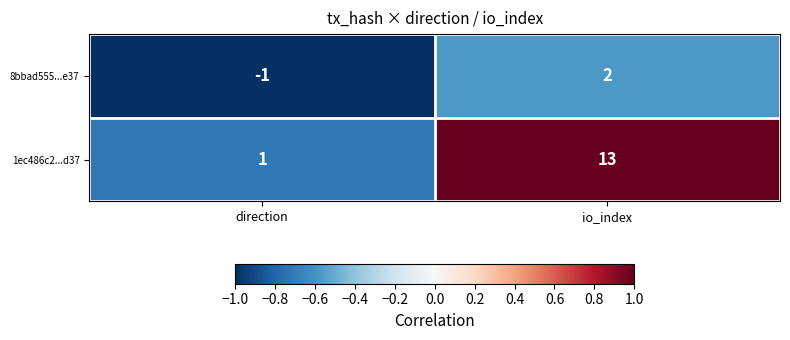

List the labels in order of 8bbad555...e37 value, smallest first.

direction, io_index